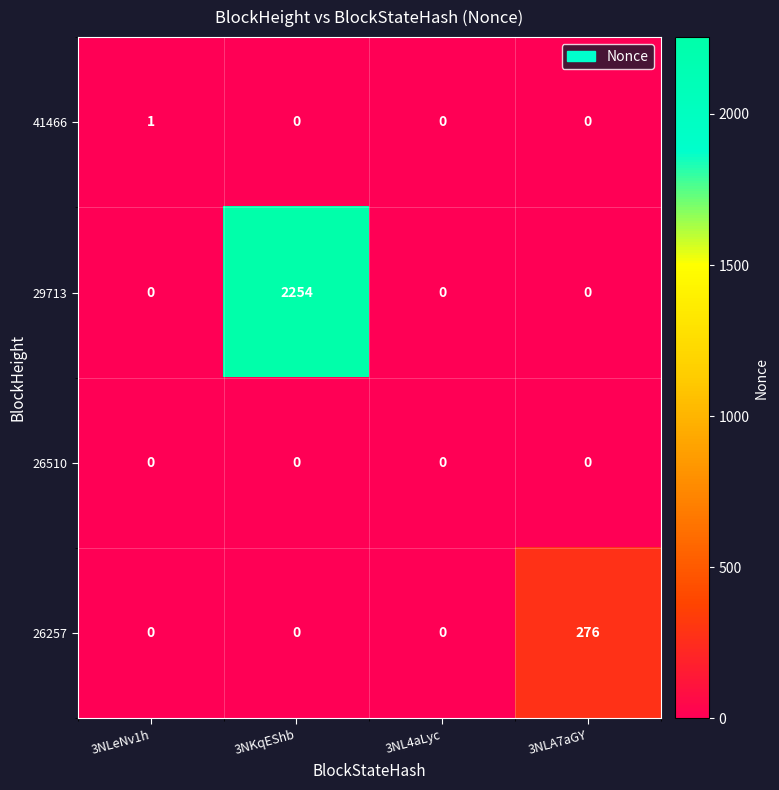

What is the difference between the highest and lowest values at 3NKqEShb?

2254